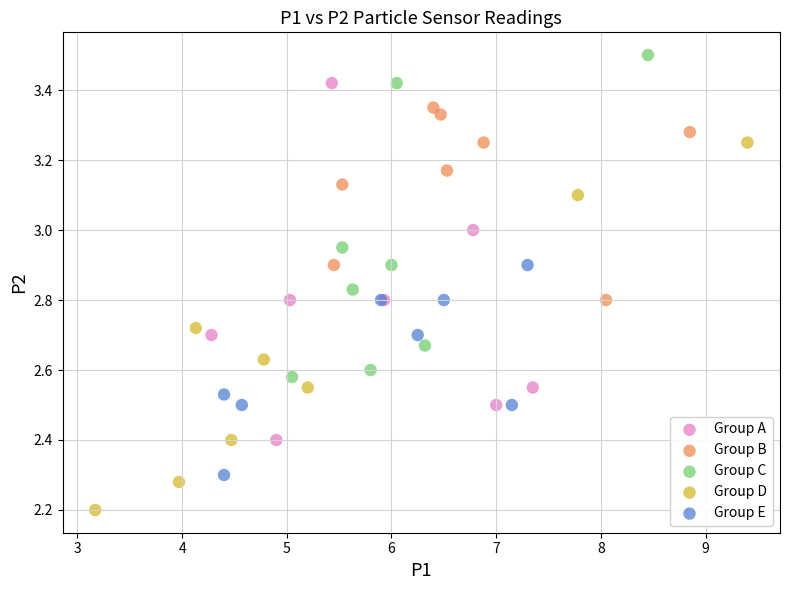

Which series reaches the minimum Y coordinate?

Group D